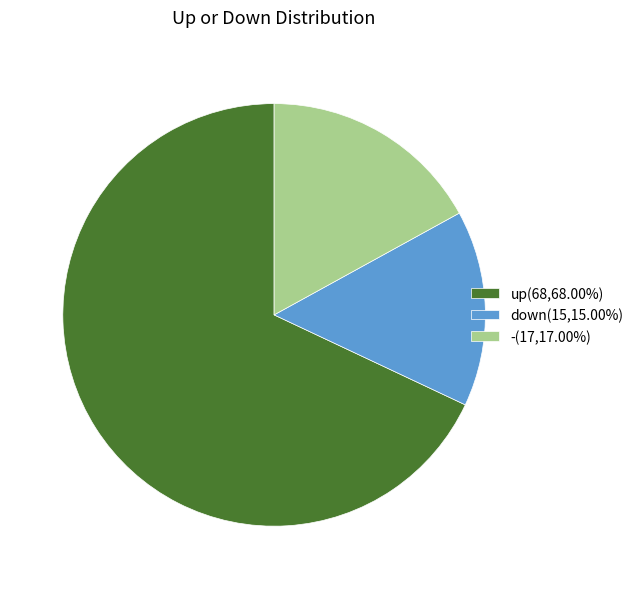

Does up account for over 50% of the chart?

Yes